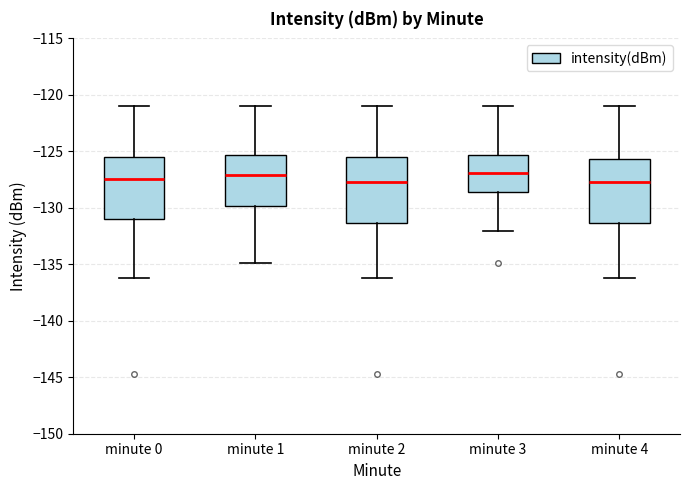

Reading left to right, transcribe this box plot: for each box, give where its median line is, the range the box spans, and where its two whiskers end, as read against the y-axis. The values are not printed on the chart, so give them approximately, as read against the axis.

minute 0: median -127.5, box -131.0 to -125.5, whiskers -136.0 to -121.0
minute 1: median -127.0, box -130.0 to -125.5, whiskers -135.0 to -121.0
minute 2: median -127.5, box -131.5 to -125.5, whiskers -136.0 to -121.0
minute 3: median -127.0, box -128.5 to -125.5, whiskers -132.0 to -121.0
minute 4: median -127.5, box -131.5 to -125.5, whiskers -136.0 to -121.0